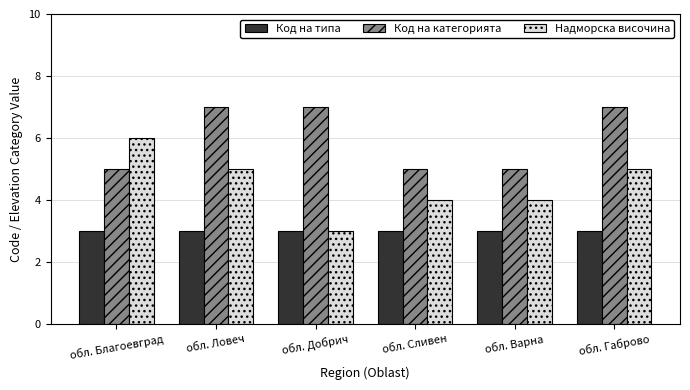

How many bars are there in total?

18